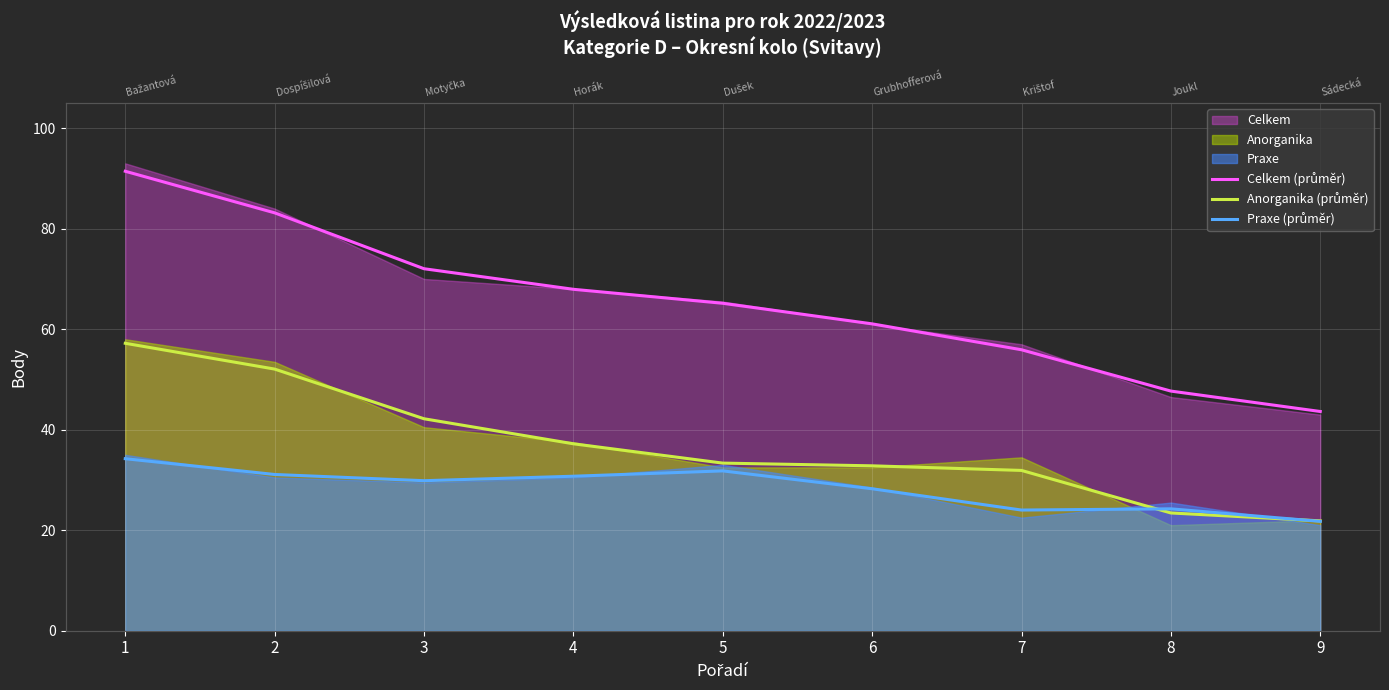

At how many categories does at least one series exceed 57?

6